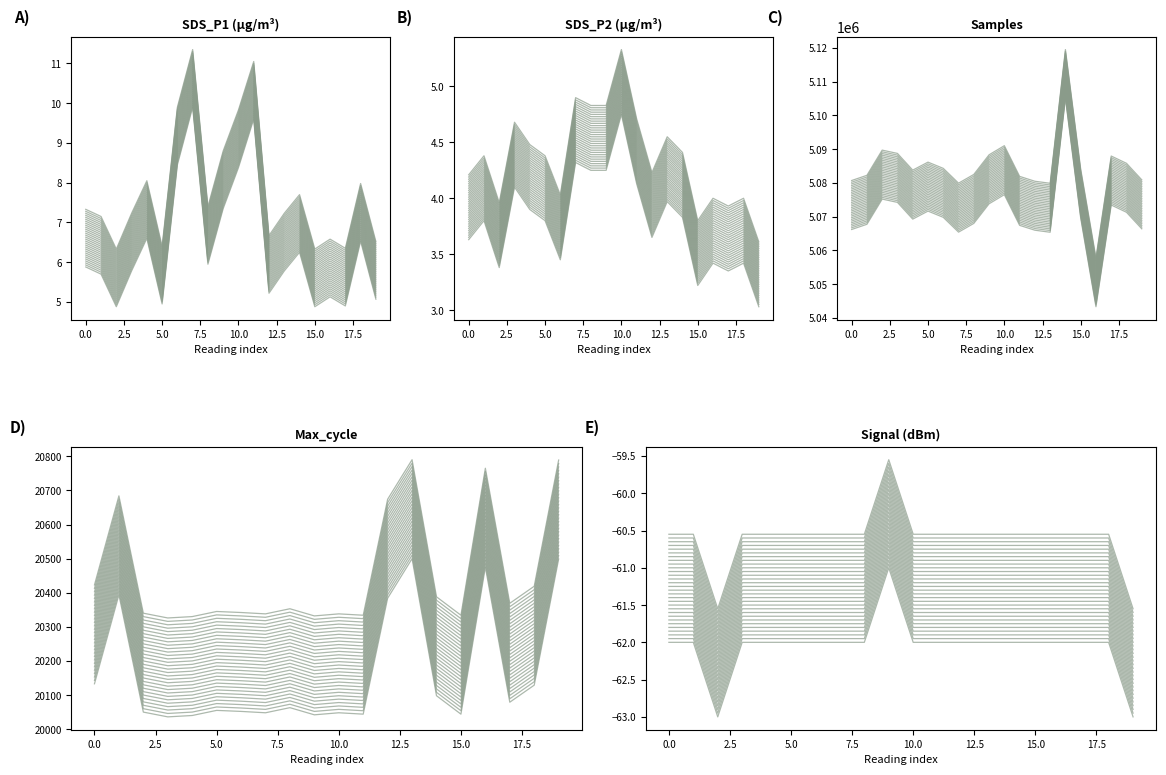

Which category has the lowest value across all series?

2.5